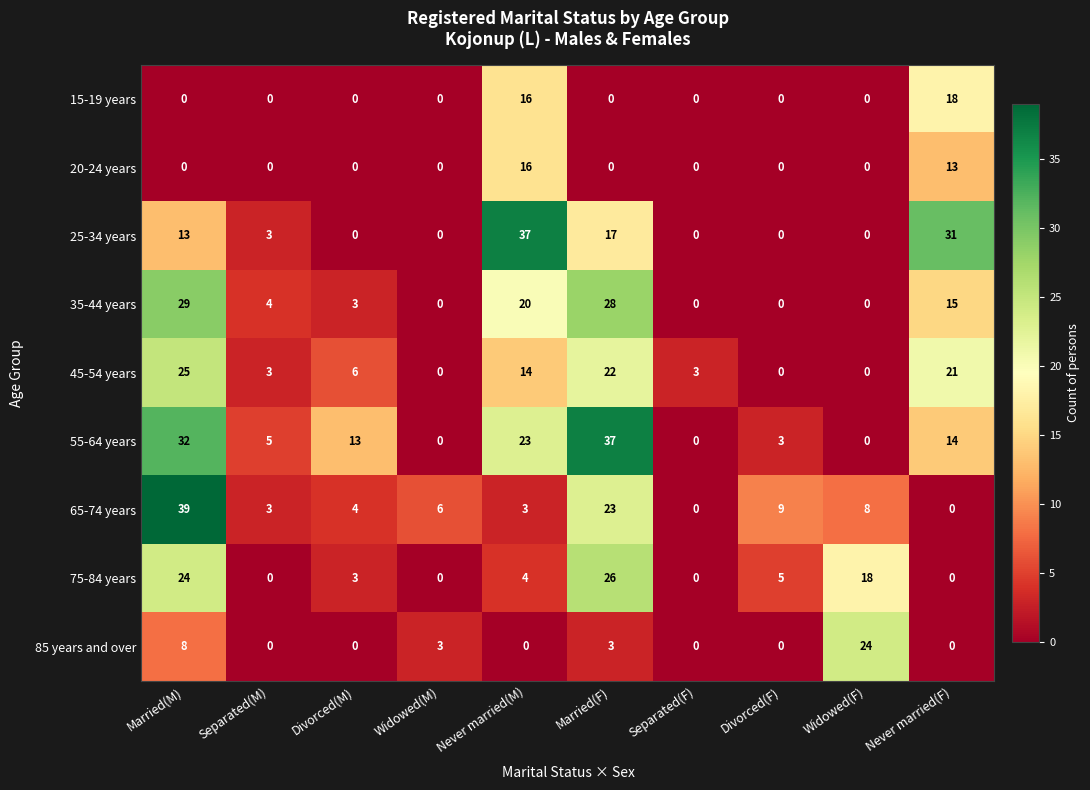

What is the sum of all 25-34 years values?

101